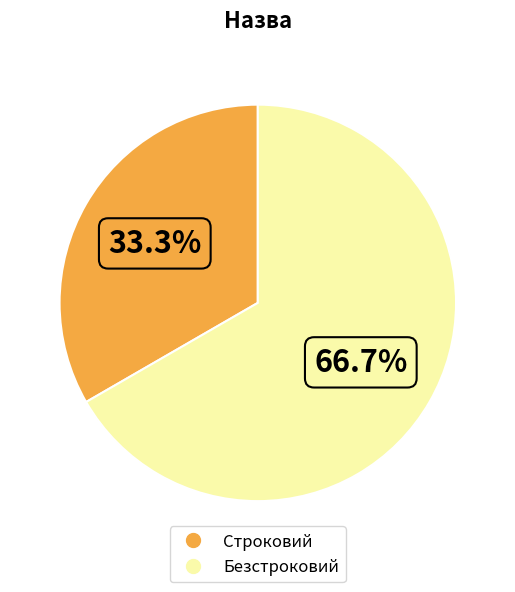

Between Строковий and Безстроковий, which is larger?

Безстроковий